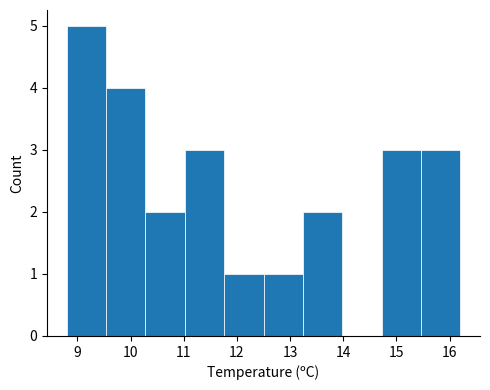

How tall is the bar that spans 10.28 to 11.02 on the x-axis? Neither the bar edges nor the heights are printed on the chart, so give them approximately, as read against the axes.

2